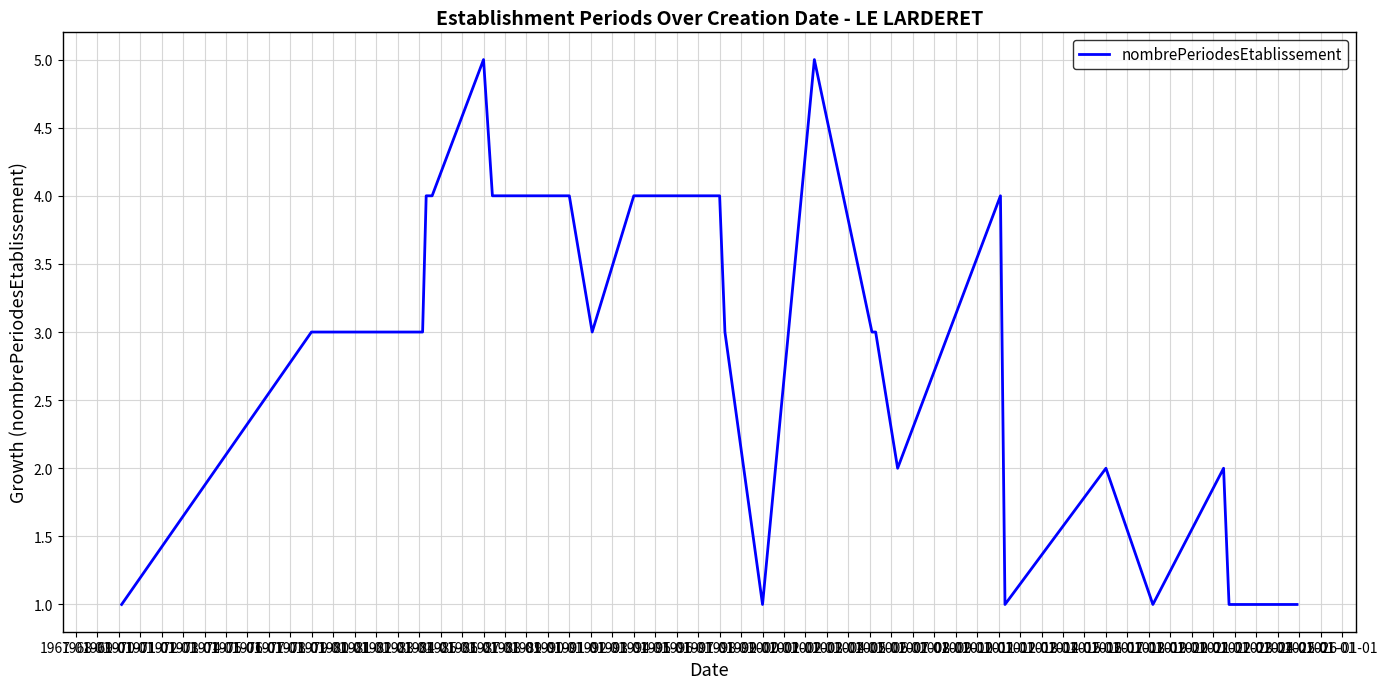

What is the difference between the values at 1971-01-01 and 1974-01-01?

2